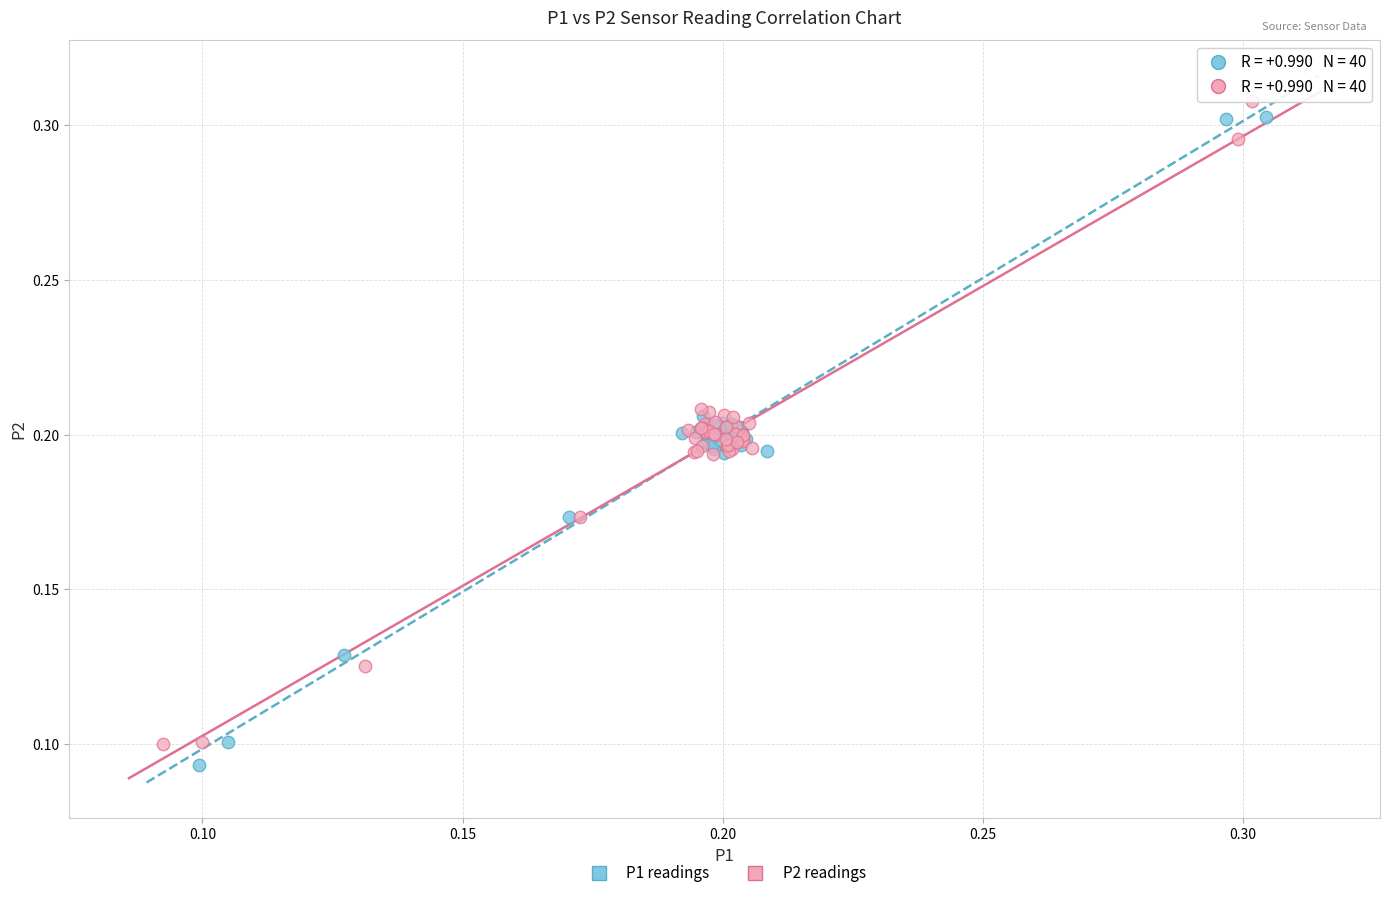

Which series reaches the maximum Y coordinate?

P2 readings